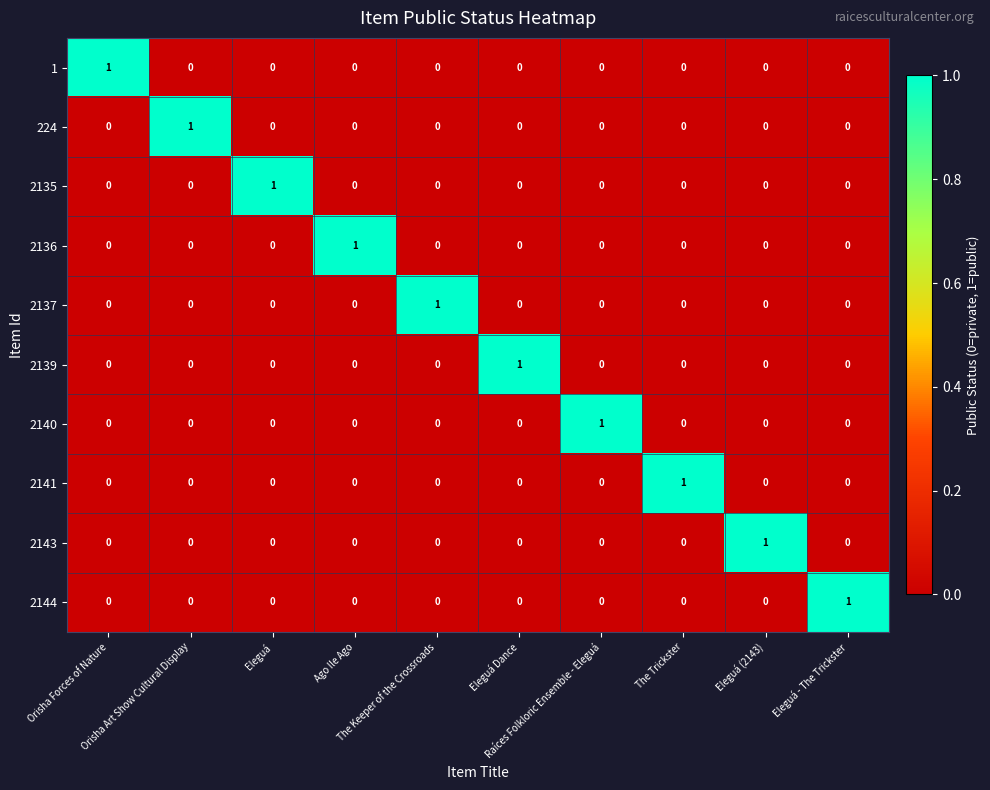

At how many categories does at least one series exceed 0?

10